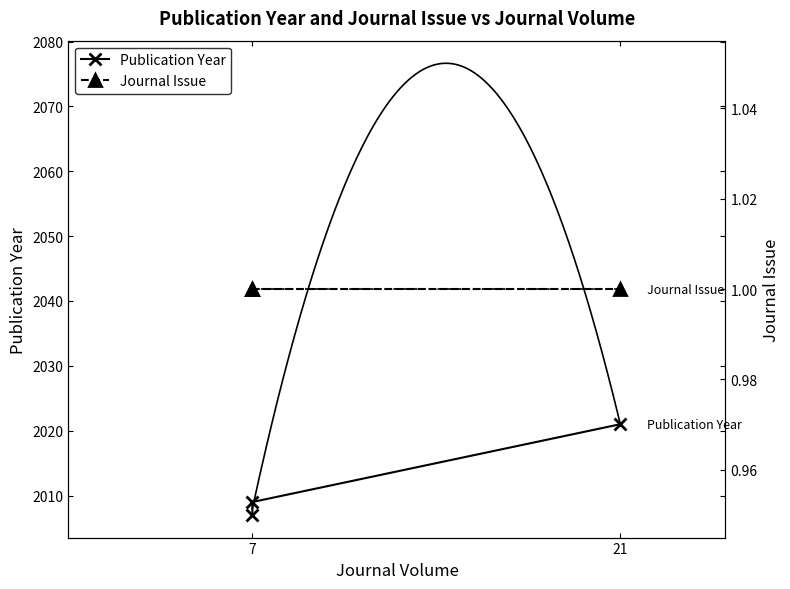

What is the maximum value shown in the chart?

2021